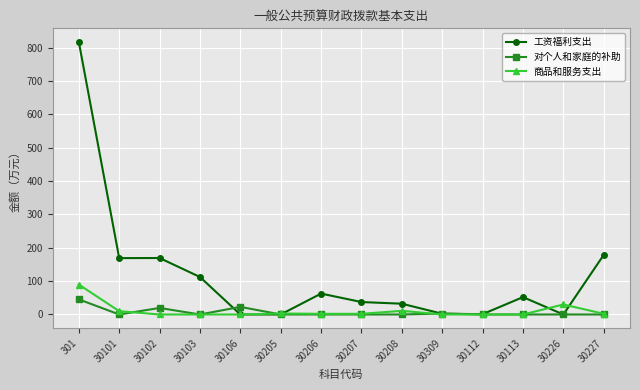

Count the number of categories in the chart.

14